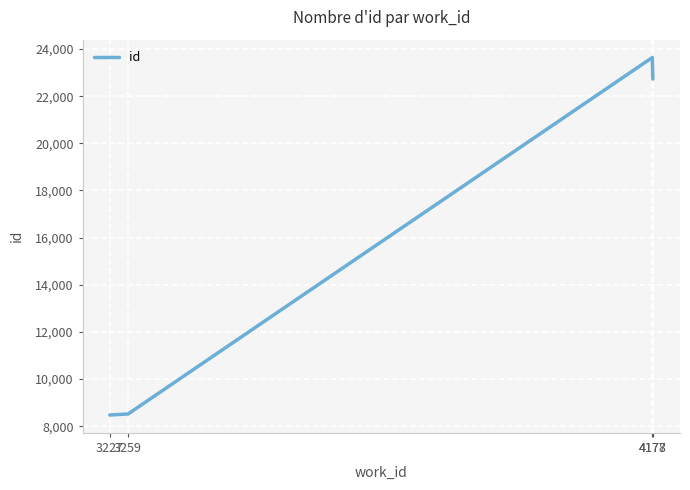

The value at 3227 is 13279. True or false?

False